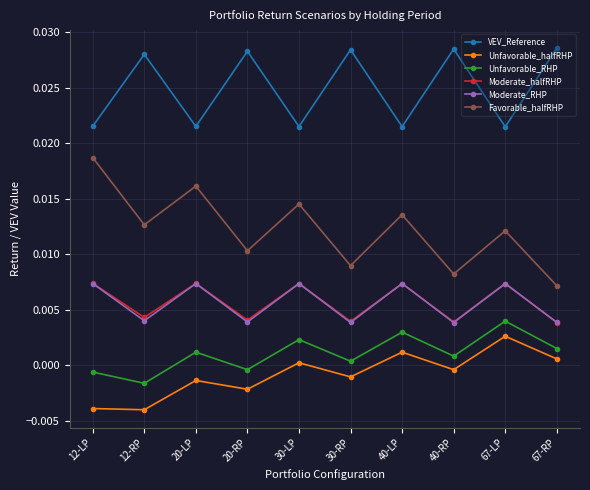

How many values in Unfavorable_RHP are below zero?

3